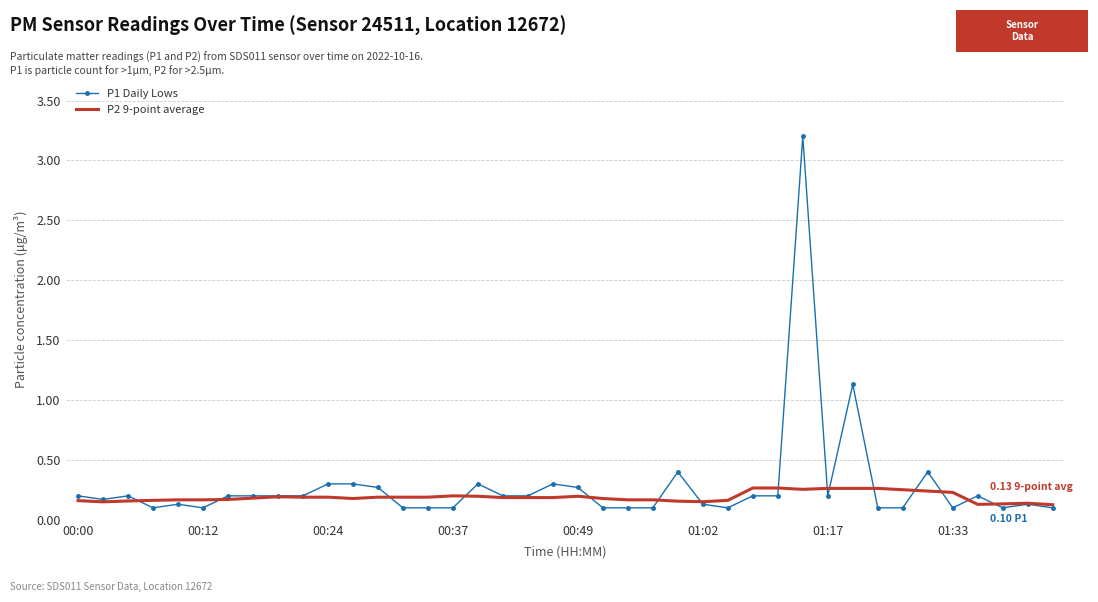

Which series has the widest spread of values?

P1 Daily Lows